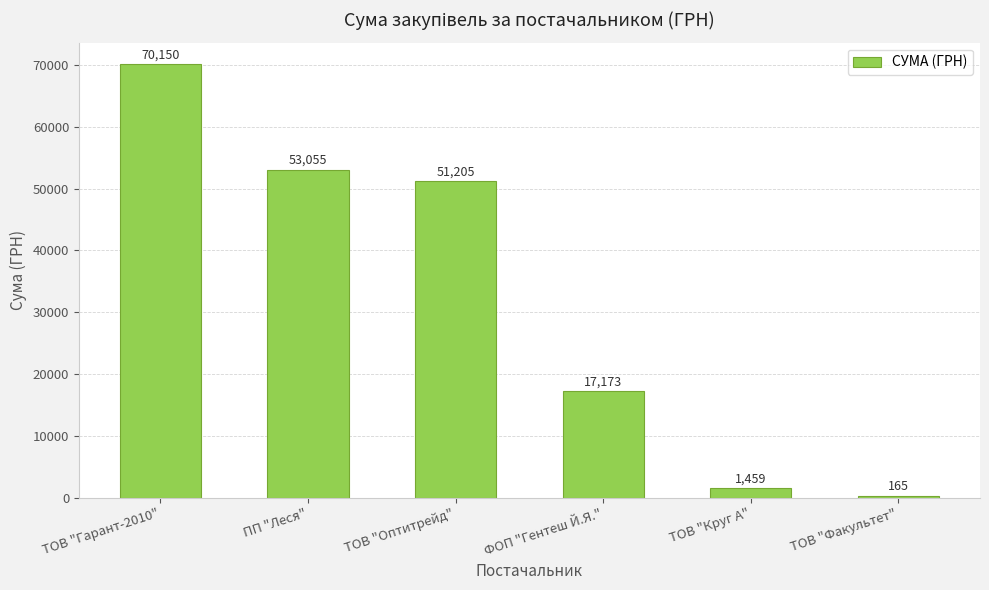

Which category has the highest value across all series?

ТОВ "Гарант-2010"